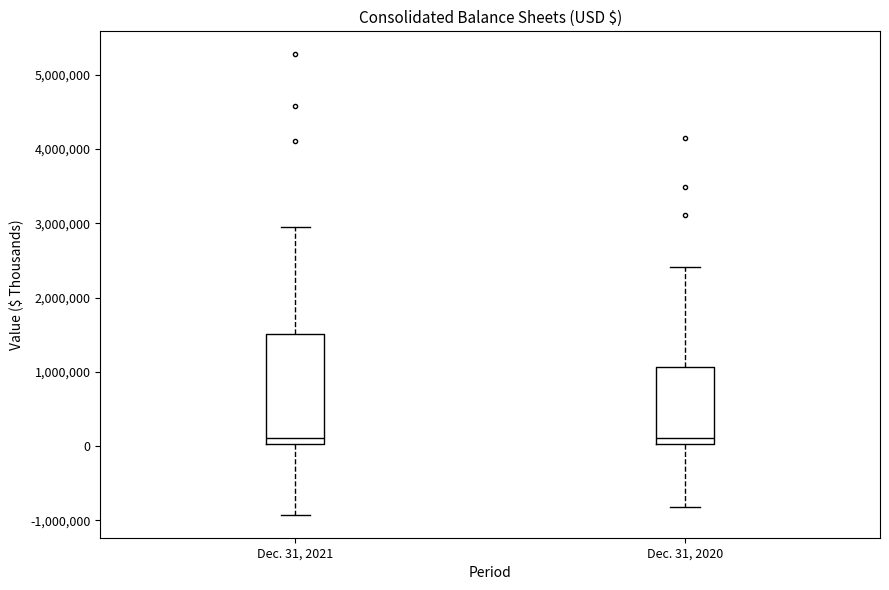

Where does the median line of the box for Dec. 31, 2021 sit on the y-axis? The values are not printed on the chart, so give them approximately, as read against the axis.

100000